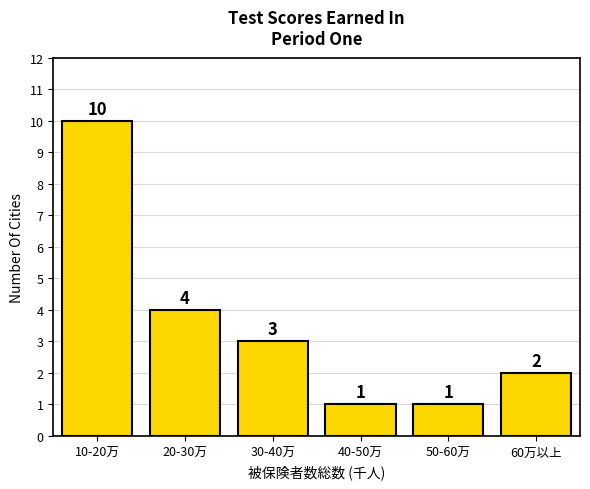

Reading right to left, extract all data points from this chart.

60万以上=2	50-60万=1	40-50万=1	30-40万=3	20-30万=4	10-20万=10